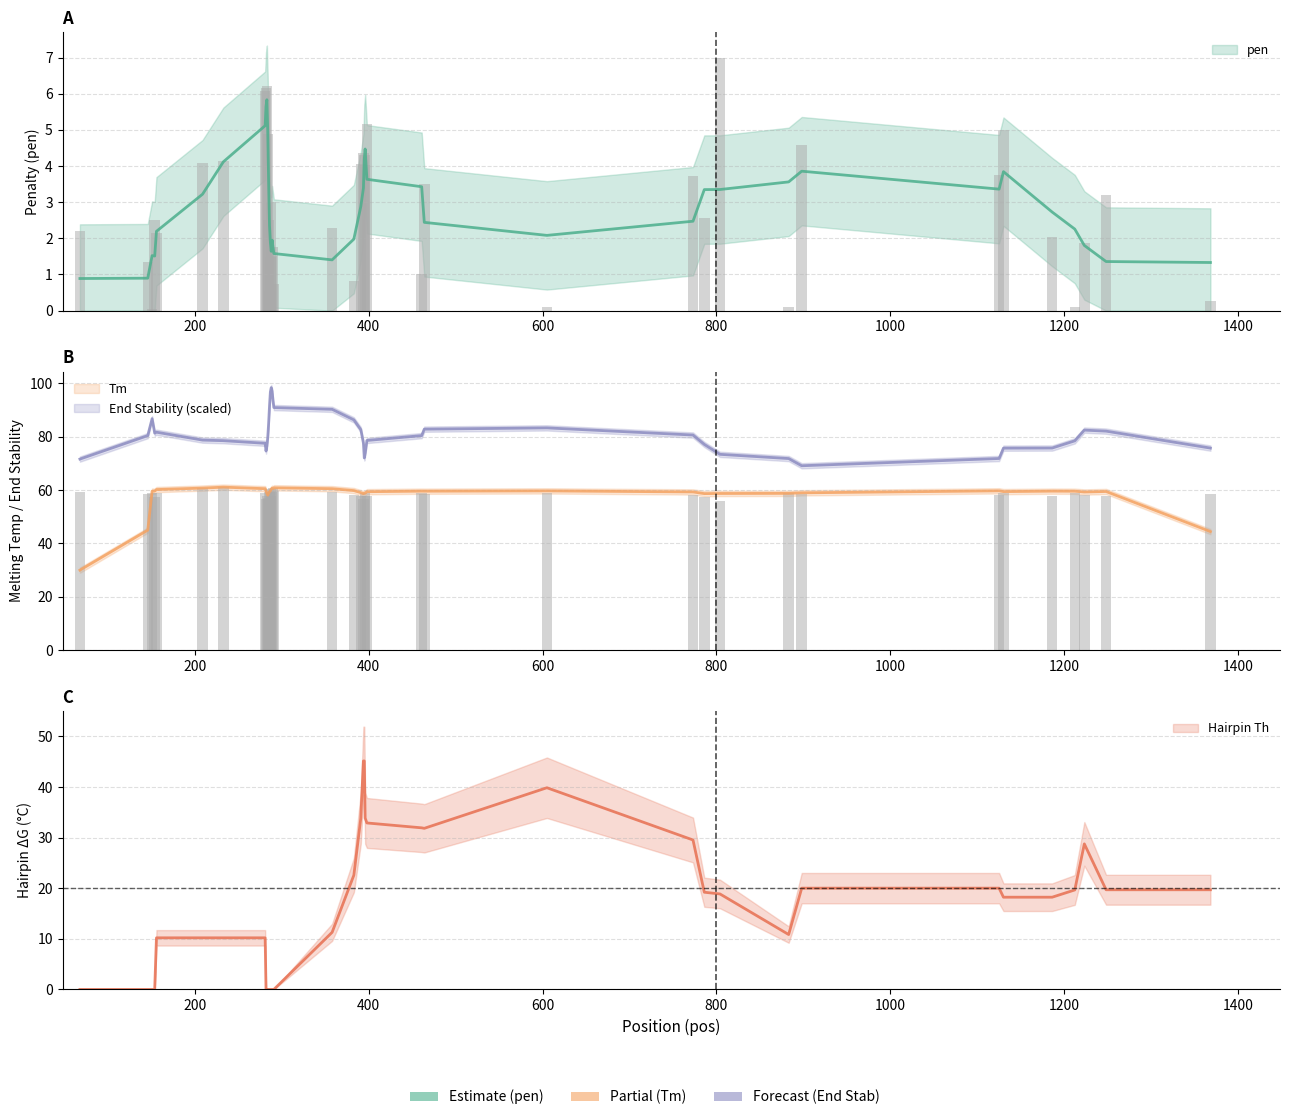

Read the PRIMER_LEFT_0_TM value at 68.

59.1